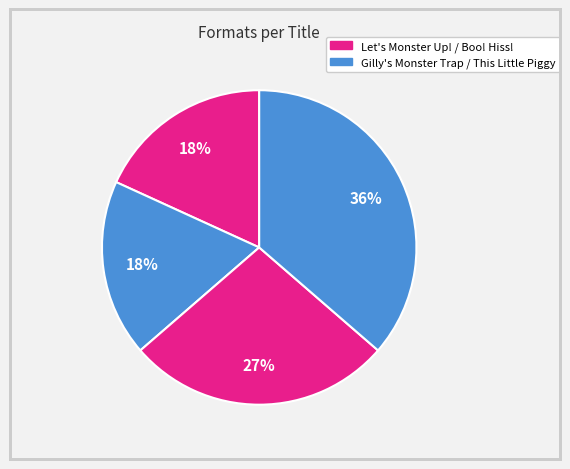

Count the number of slices in the pie.

4